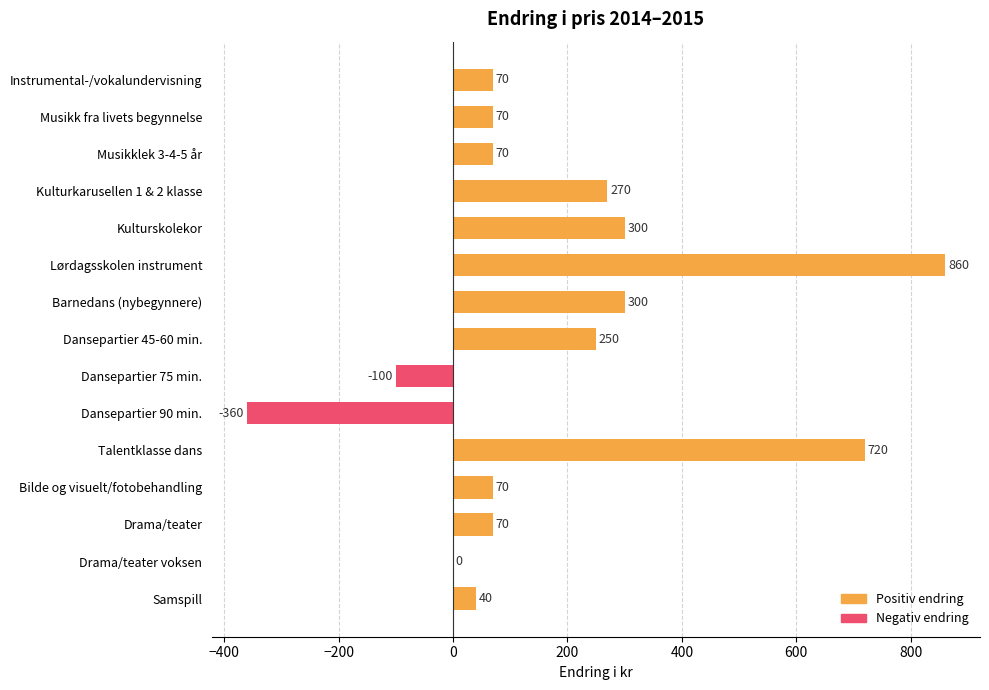

What is the approximate value at Bilde og visuelt/fotobehandling, to the nearest 10?

70